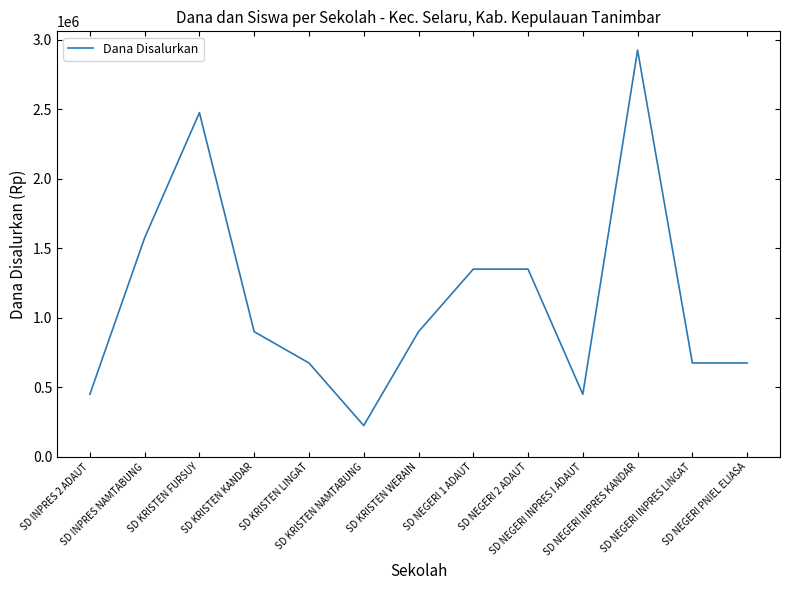

What is the minimum value shown in the chart?

225000